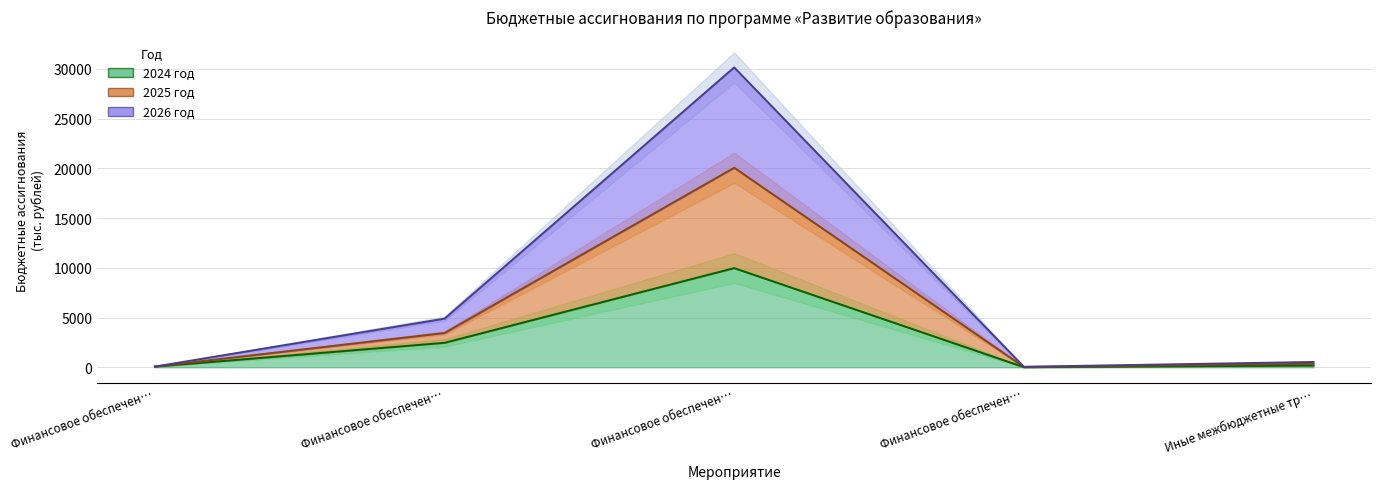

What is the difference between the maximum and minimum values in the 2026 год series?

20019.6